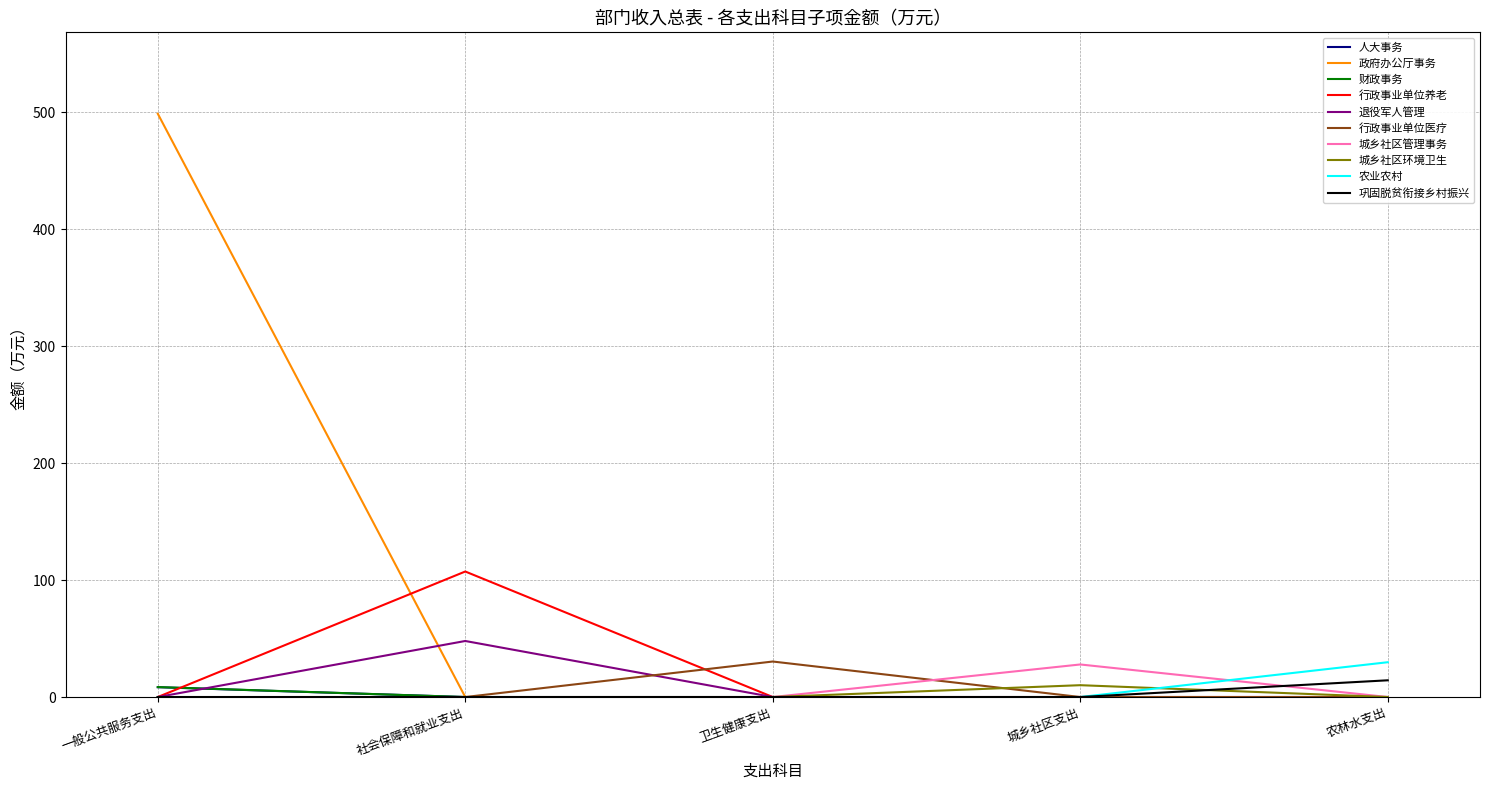

Which series has the largest total across all categories?

政府办公厅事务